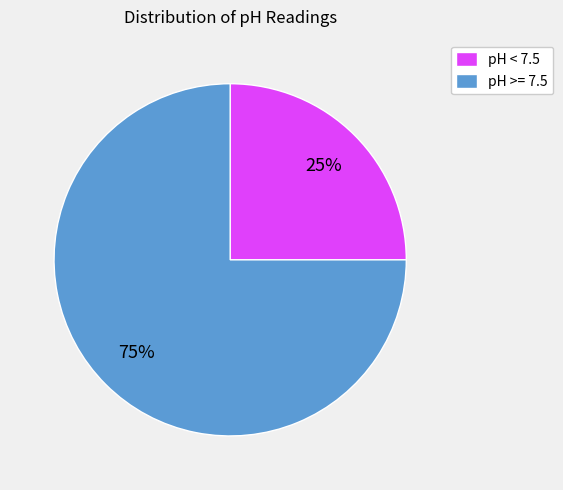

Is the sum of pH >= 7.5 and pH < 7.5 greater than half?

Yes